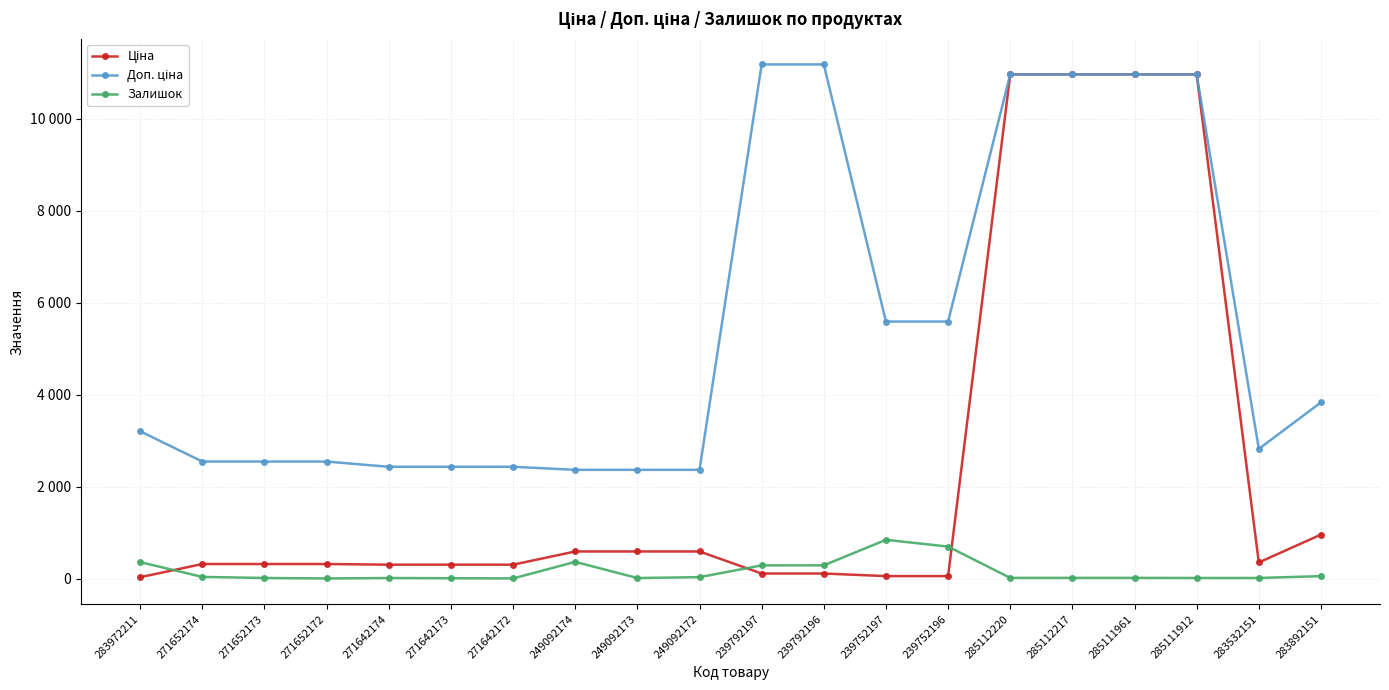

List the series in order of their peak value, highest first.

Доп. ціна, Ціна, Залишок